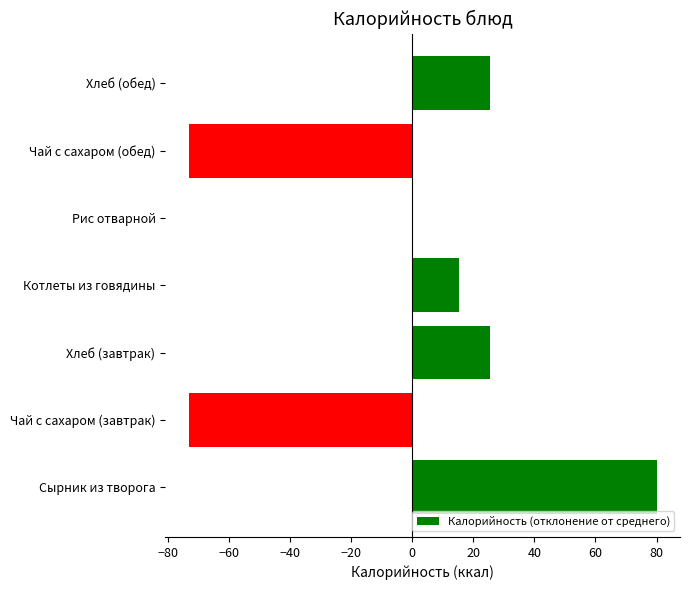

Are the bars grouped side by side (vs. stacked)?

No